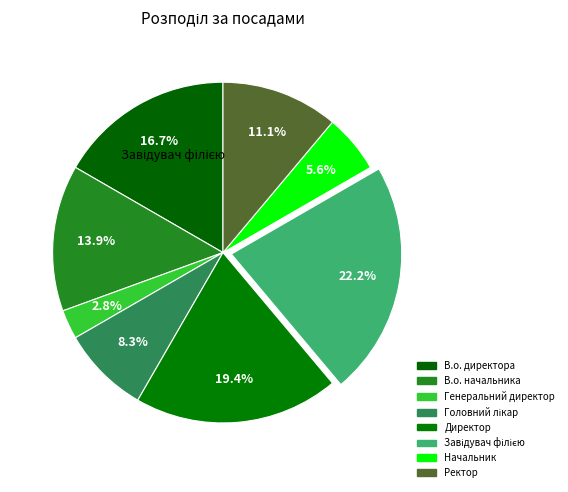

Count the number of slices in the pie.

8